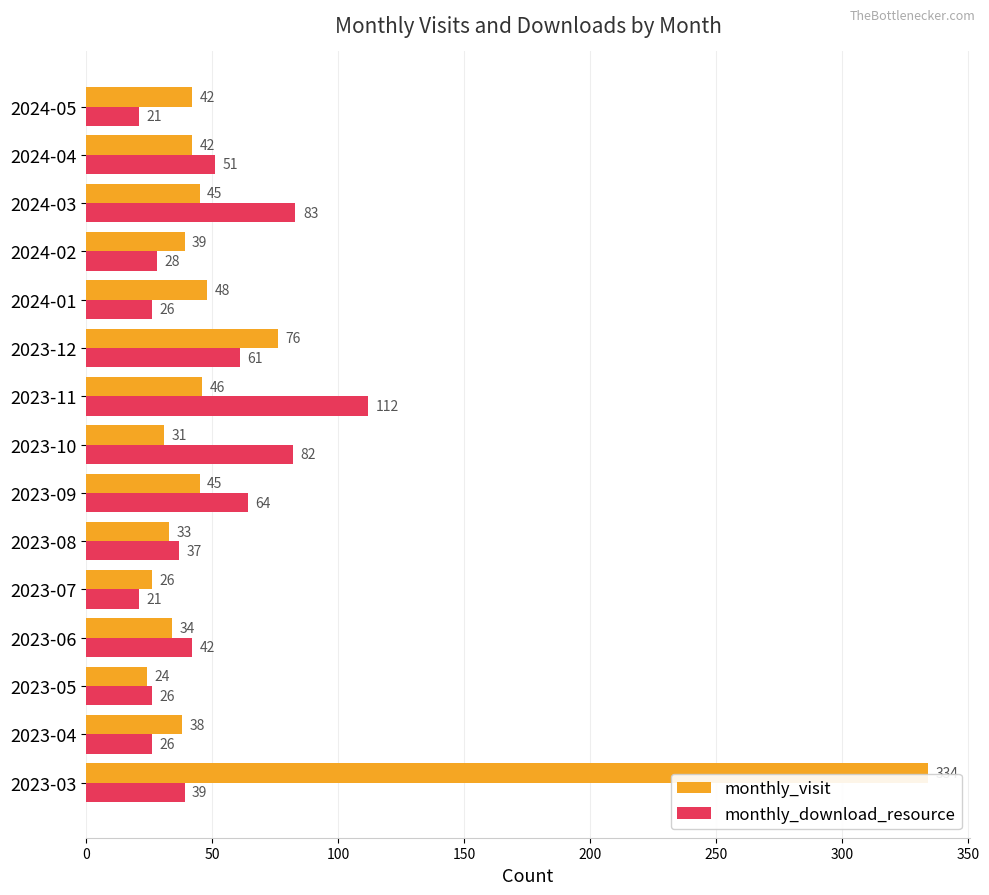

Which category has the lowest value in the monthly_visit series?

2023-05